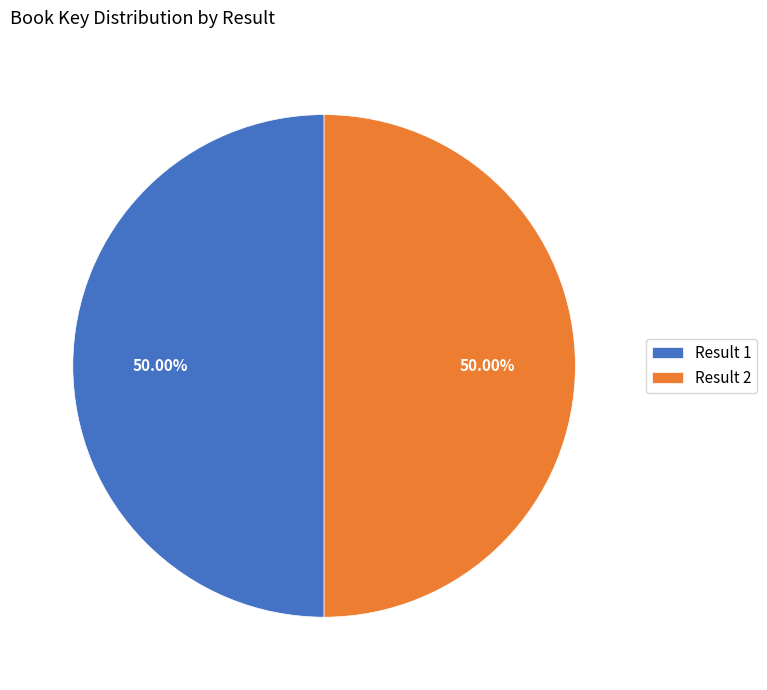

Count the number of slices in the pie.

2